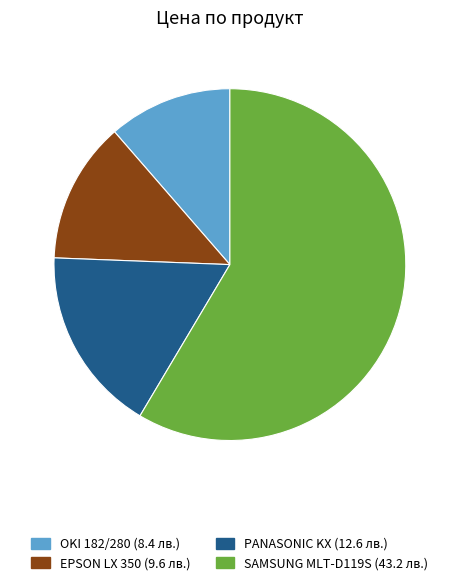

Which slice represents more than half of the pie?

SAMSUNG MLT-D119S